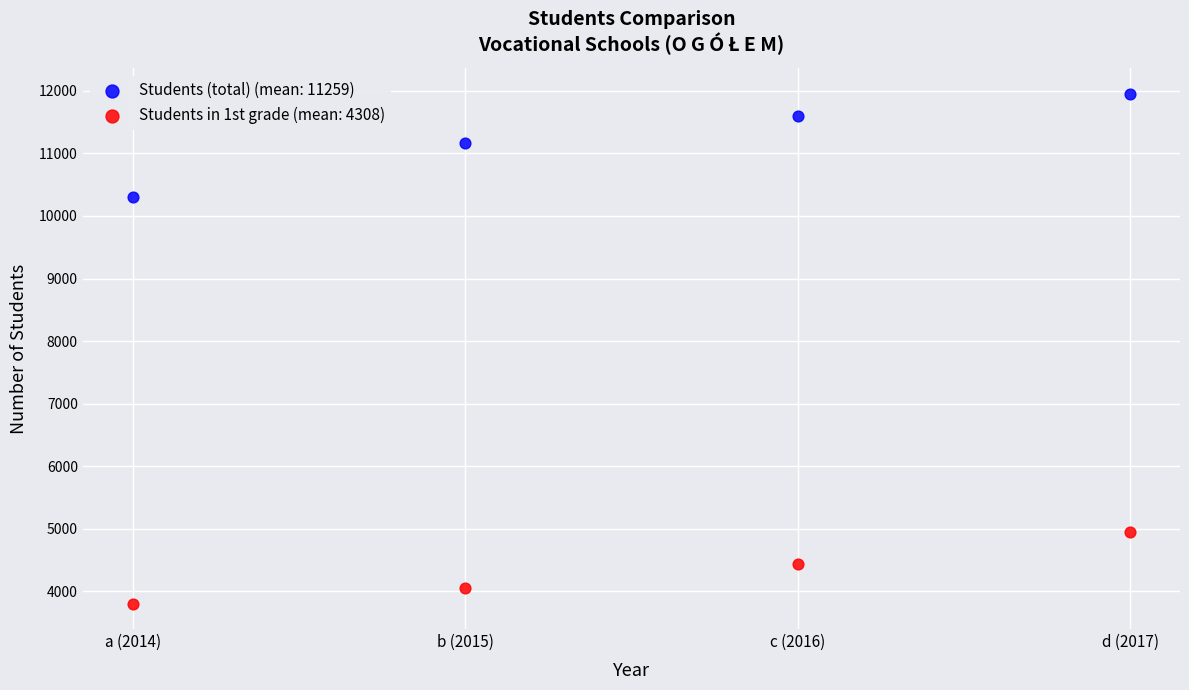

Which series reaches the maximum Y coordinate?

Students (total) (mean: 11259)